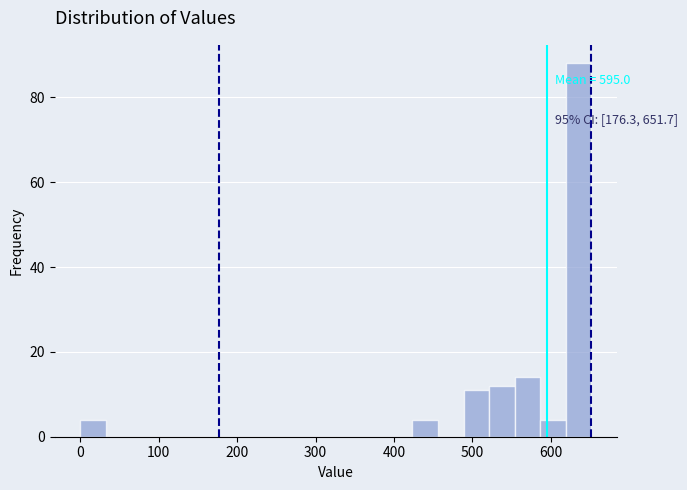

Around what value on the x-axis is the tallest bar? Give the approximate position of its centre, as read against the axis.

640